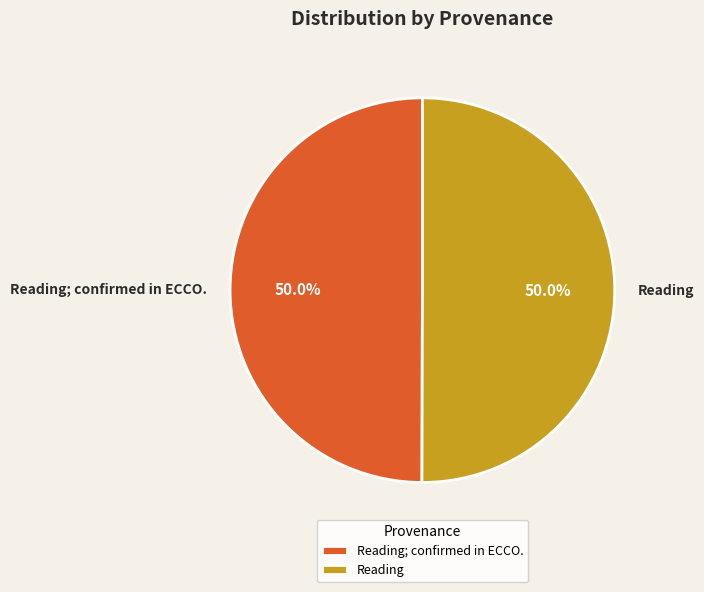

What percentage is the Reading; confirmed in ECCO. slice, to the nearest percent?

50%